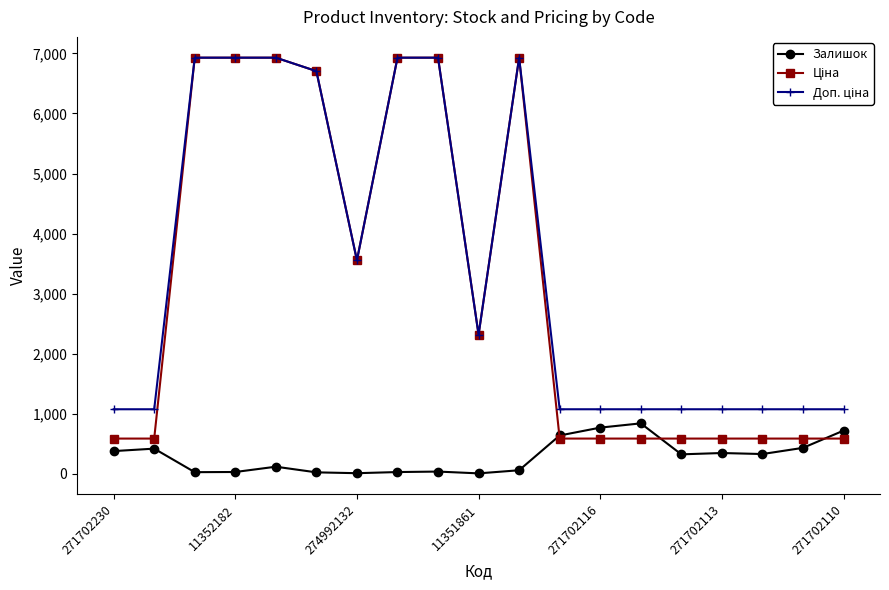

At how many categories does at least one series exceed 5953?

7